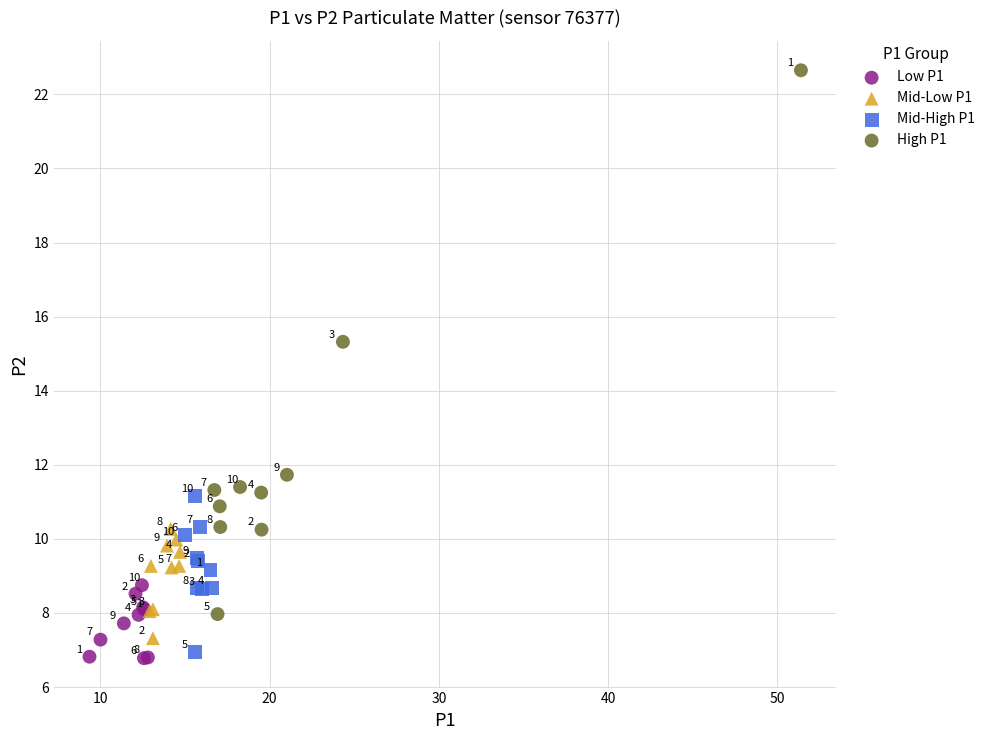

Which series reaches the maximum Y coordinate?

High P1